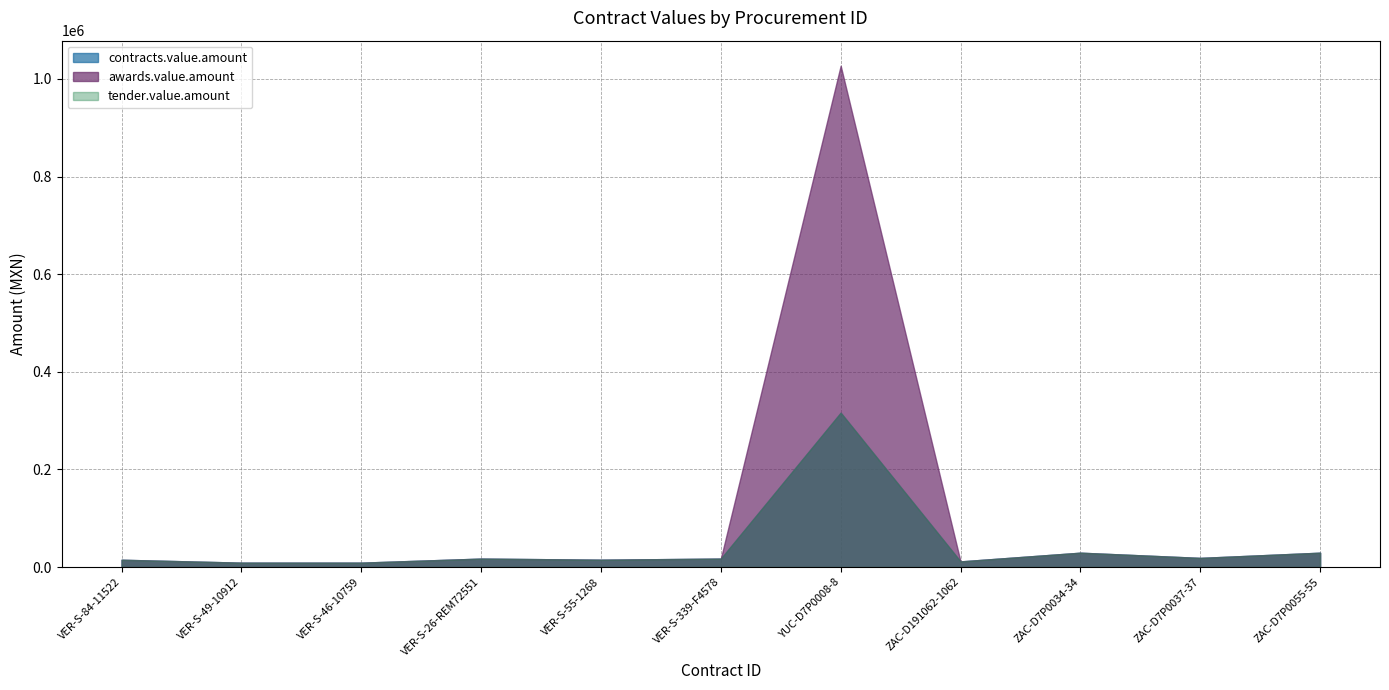

Where does the contracts.value.amount series first go above 17250?

YUC-D7P0008-8